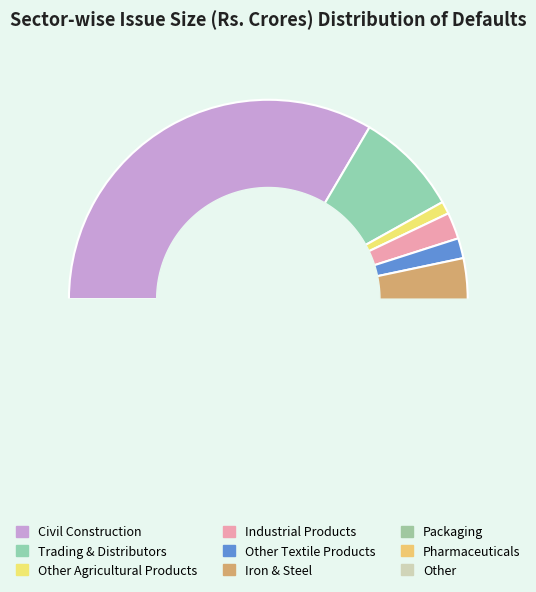

How many slices are in this pie chart?

9